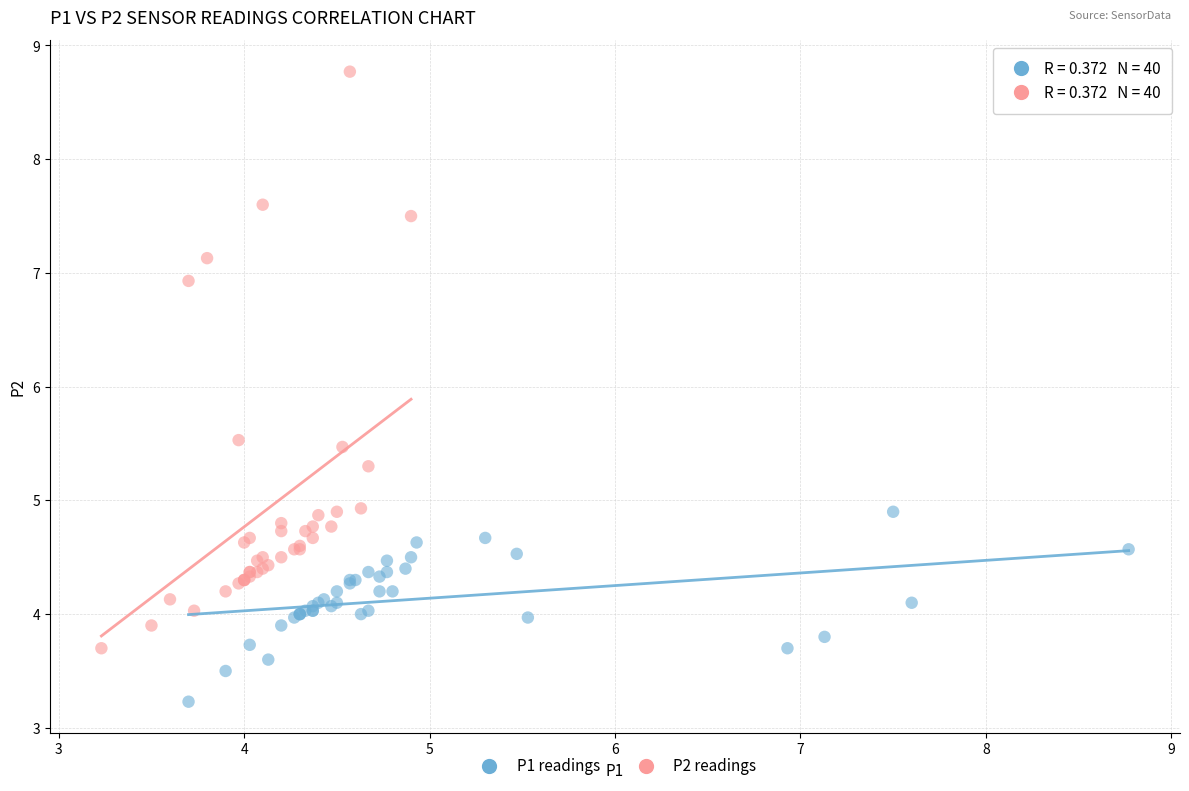

Which series contains the lowest Y value?

P1 readings